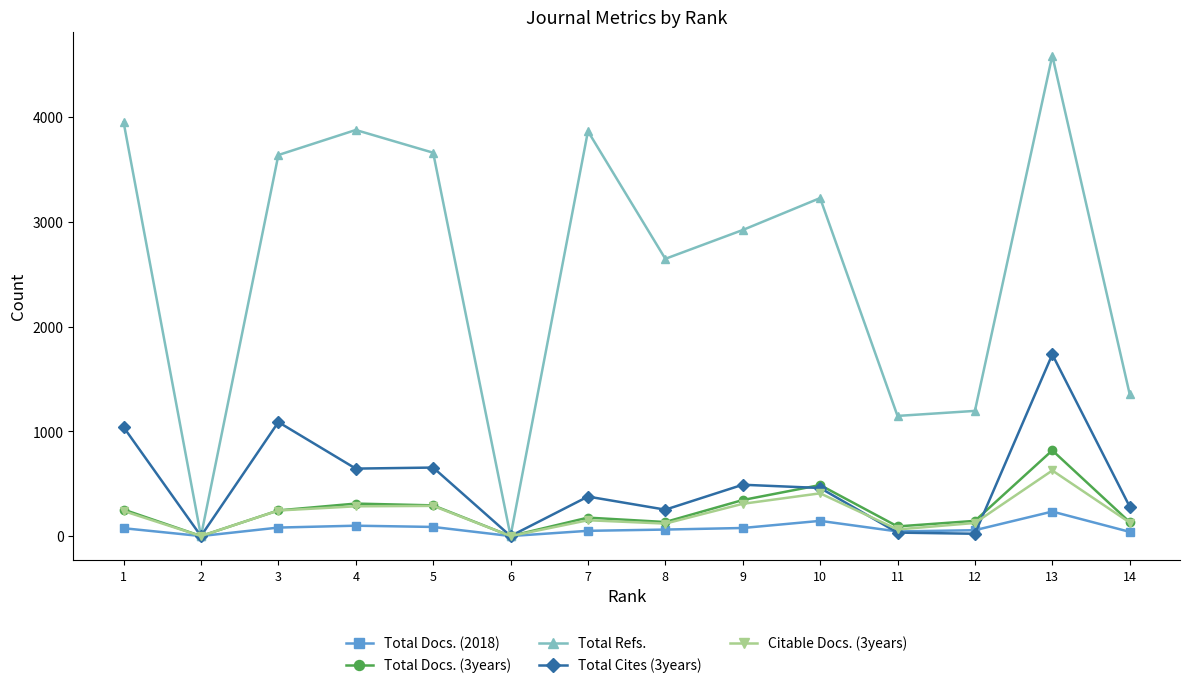

The value of Citable Docs. (3years) at 6 is 0. True or false?

True